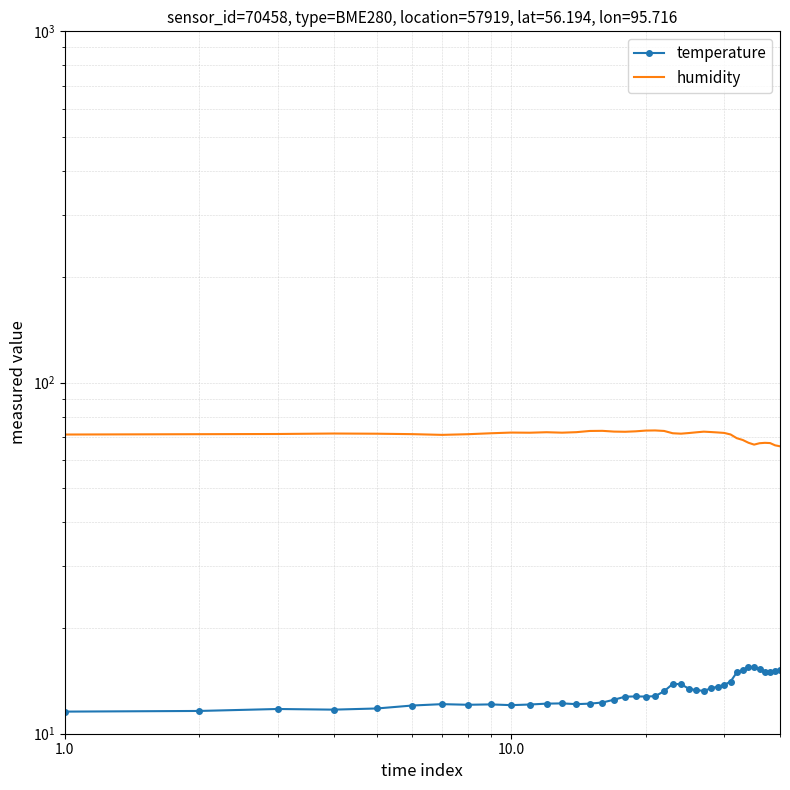

The value of temperature at 20 is 3.9. True or false?

False